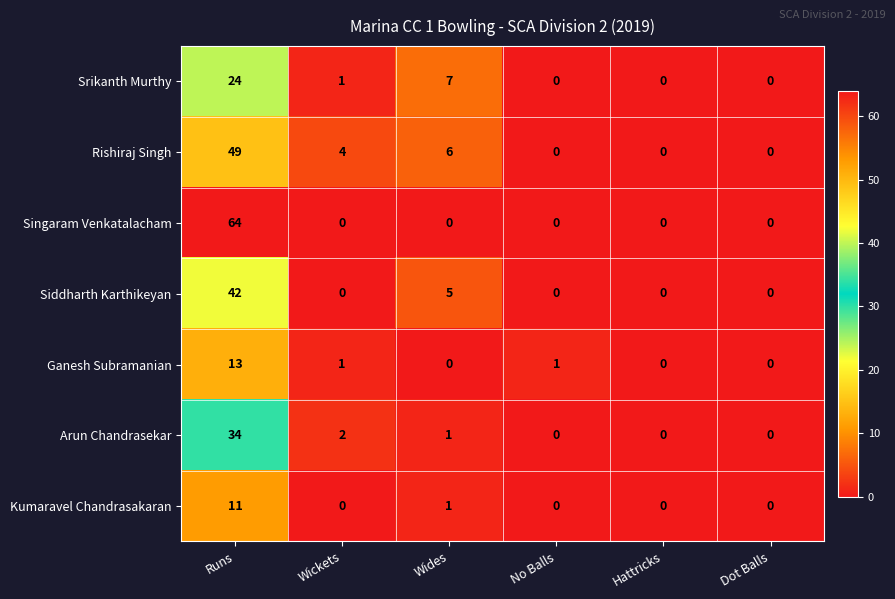

At which label is Kumaravel Chandrasakaran closest to 5?

Wides